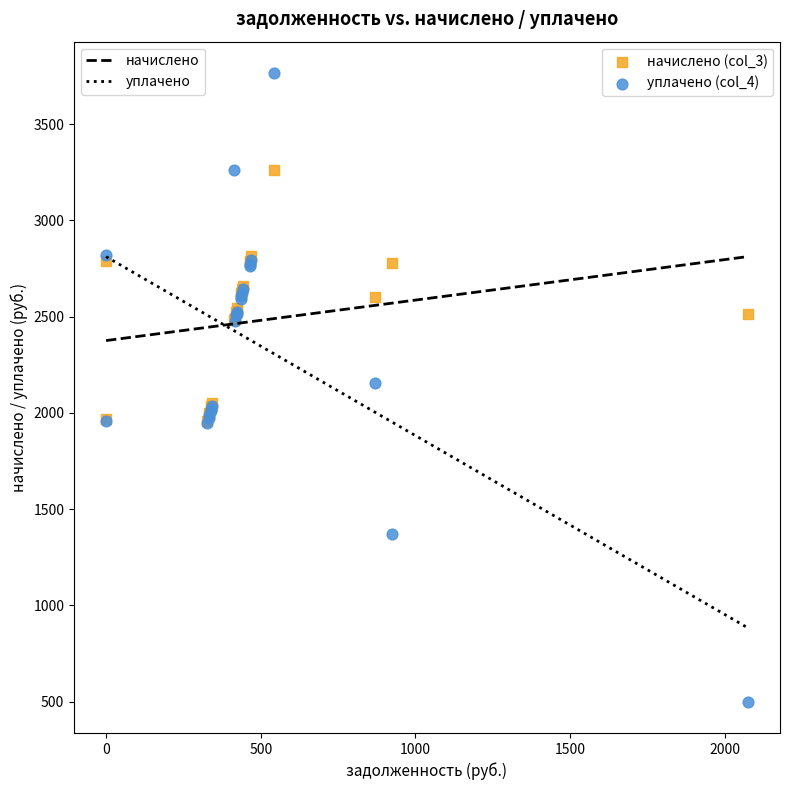

Which series contains the highest Y value?

уплачено (col_4)